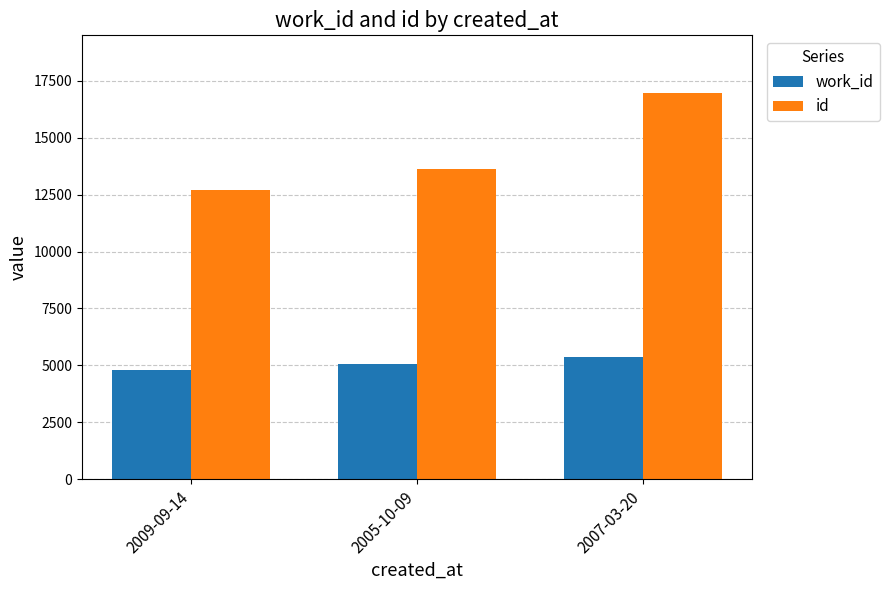

Reading left to right, what are all the values shown in this chart?

work_id: 4790	5038	5366
id: 12710	13646	16958